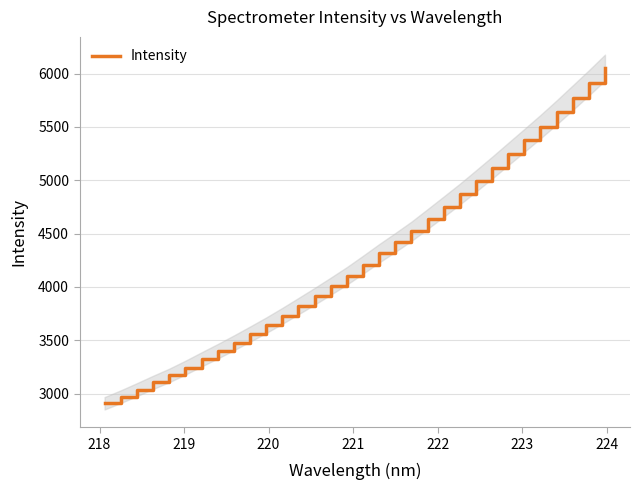

What is the maximum value shown in the chart?

6056.1